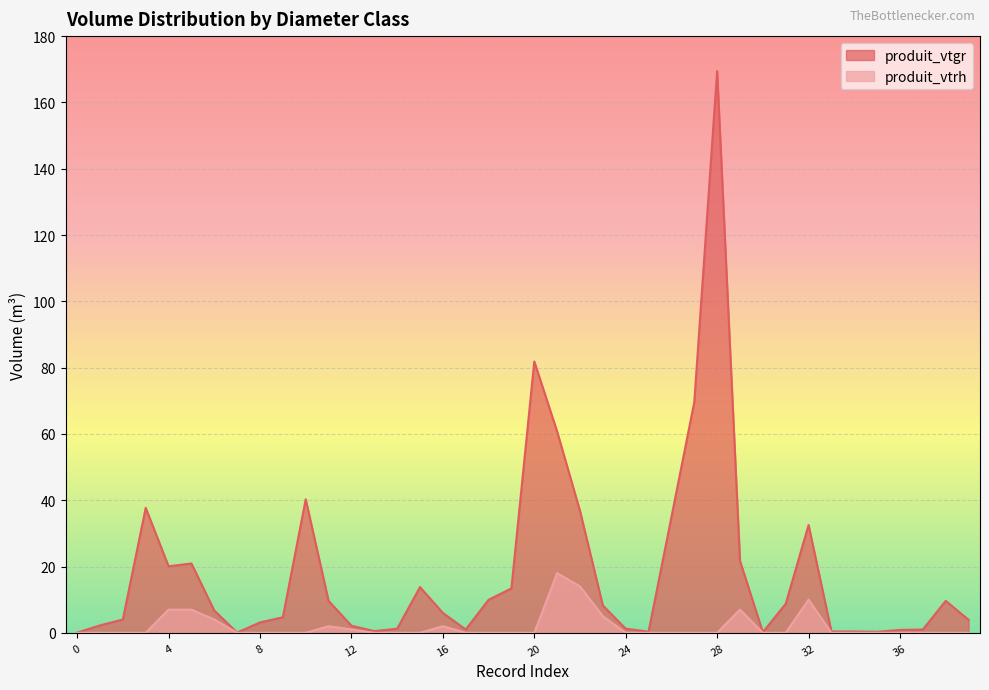

True or false: produit_vtgr and produit_vtrh intersect in this chart.

False